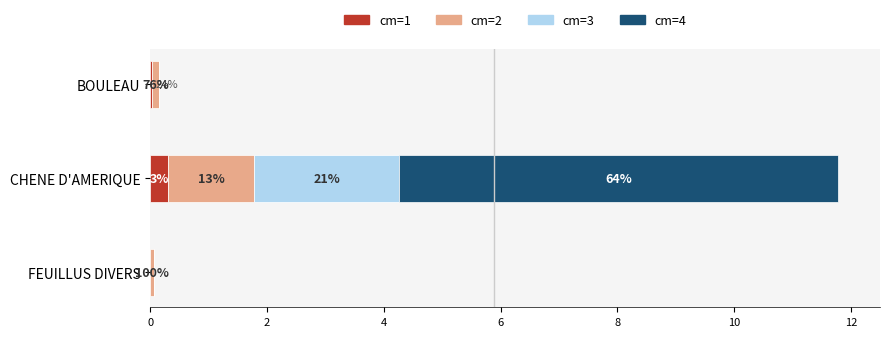

What are all the series names shown in the legend?

cm=1, cm=2, cm=3, cm=4